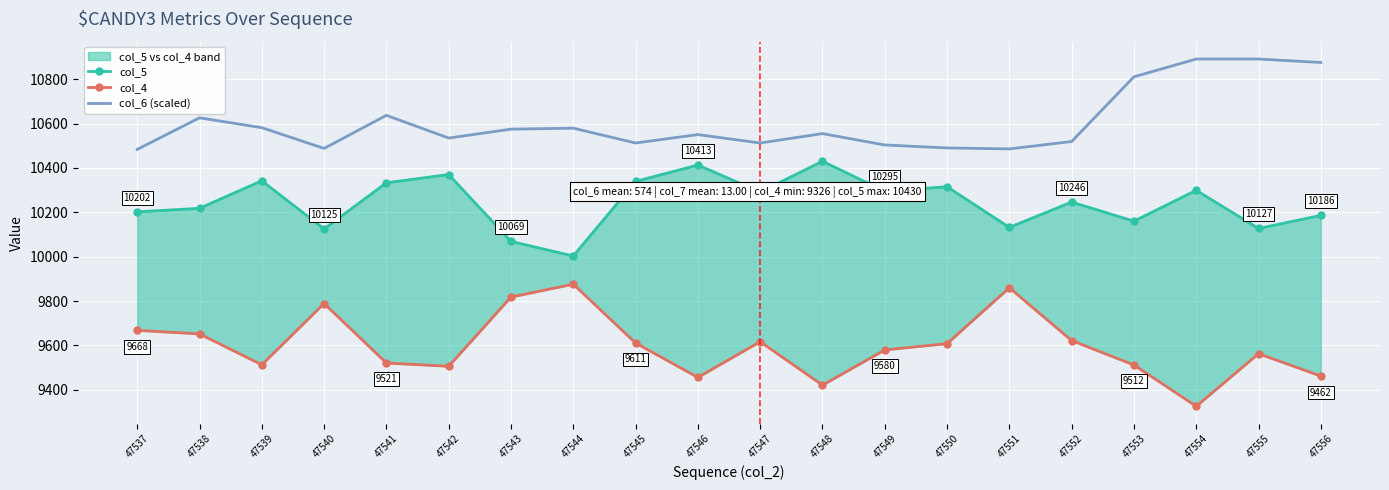

What is the difference between the col_6 (scaled) values at 47543 and 47550?

84.6